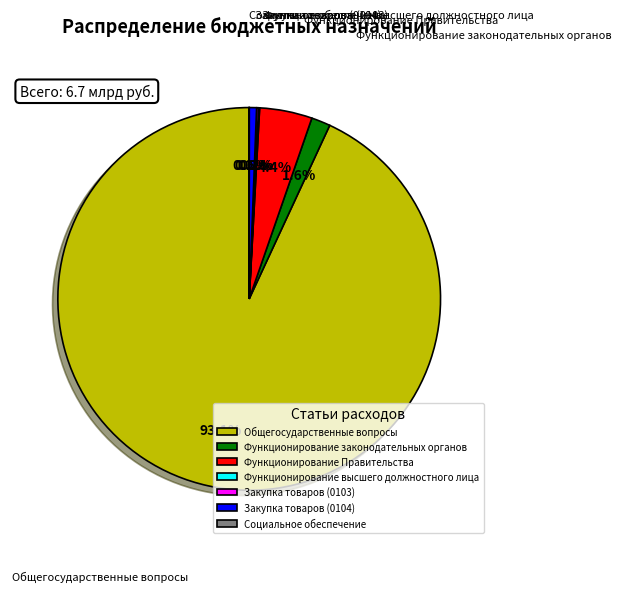

Which slice represents more than half of the pie?

Общегосударственные вопросы